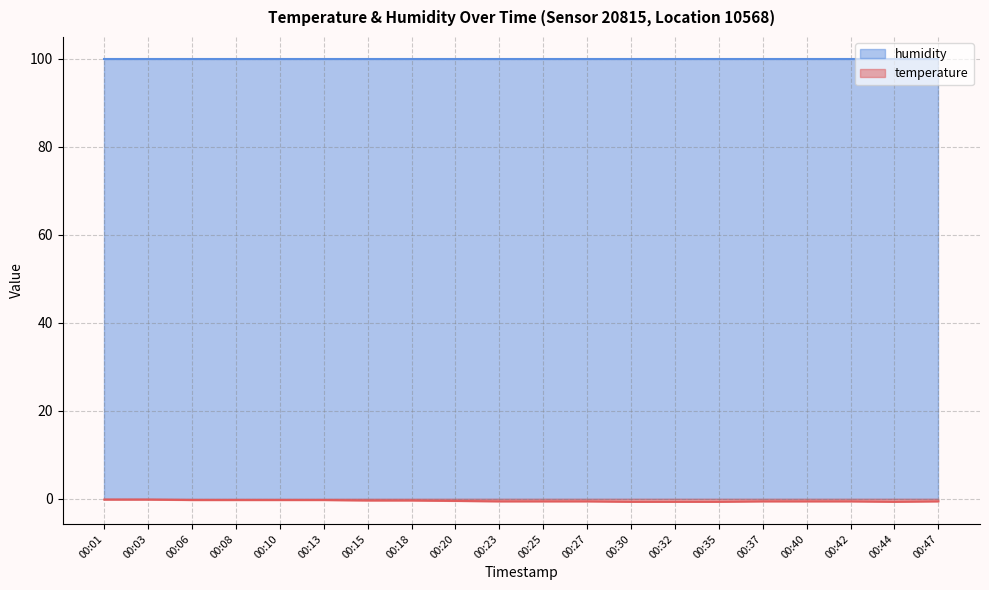

How many series are shown in this chart?

2